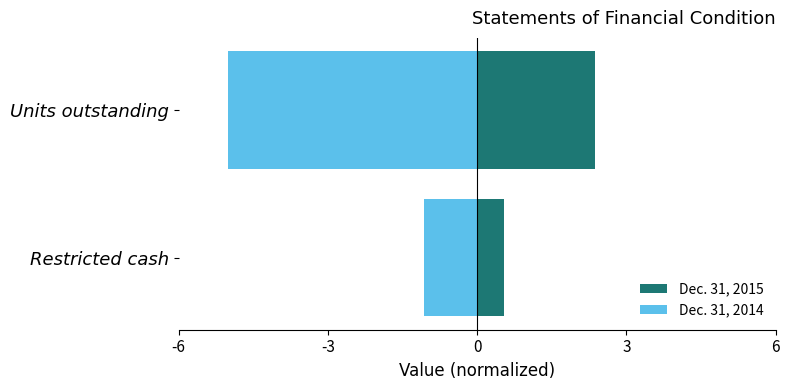

Which series has the largest total across all categories?

Dec. 31, 2015